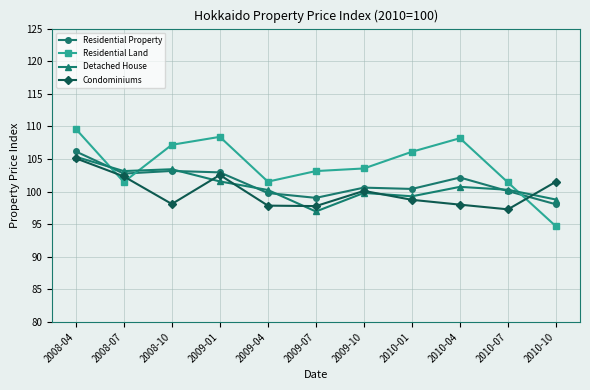

What position from the right is 2010-10?

1